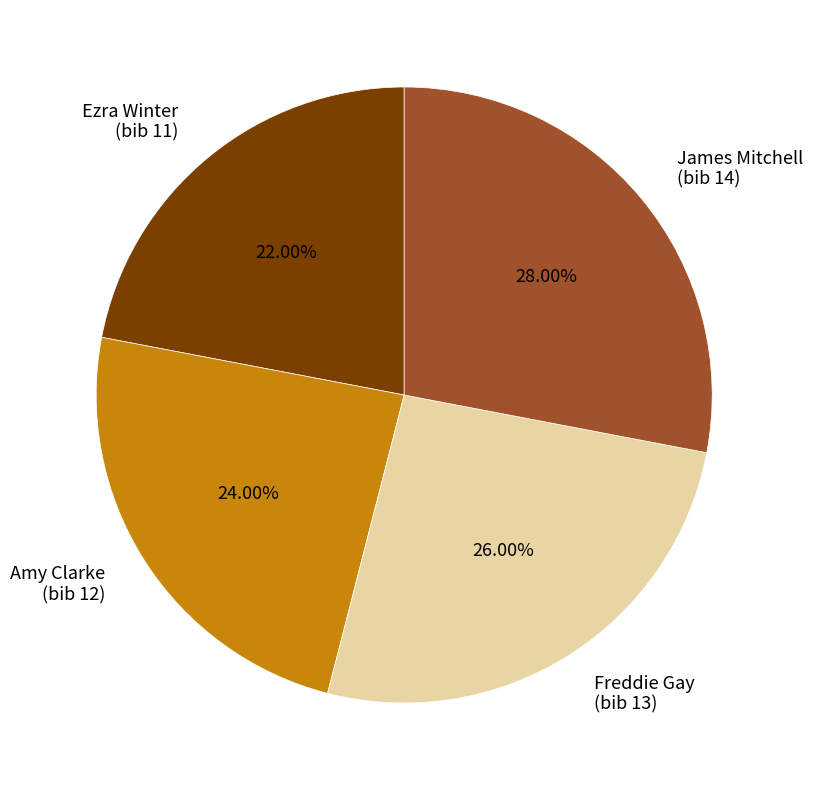

How many slices are in this pie chart?

4